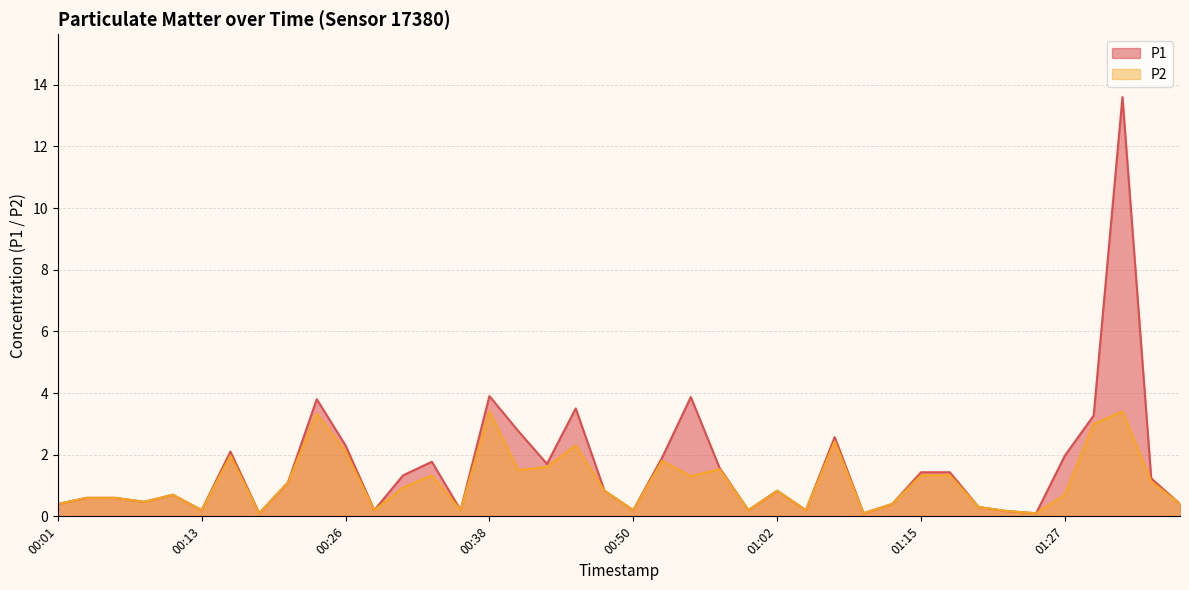

Count the number of data series in this chart.

2